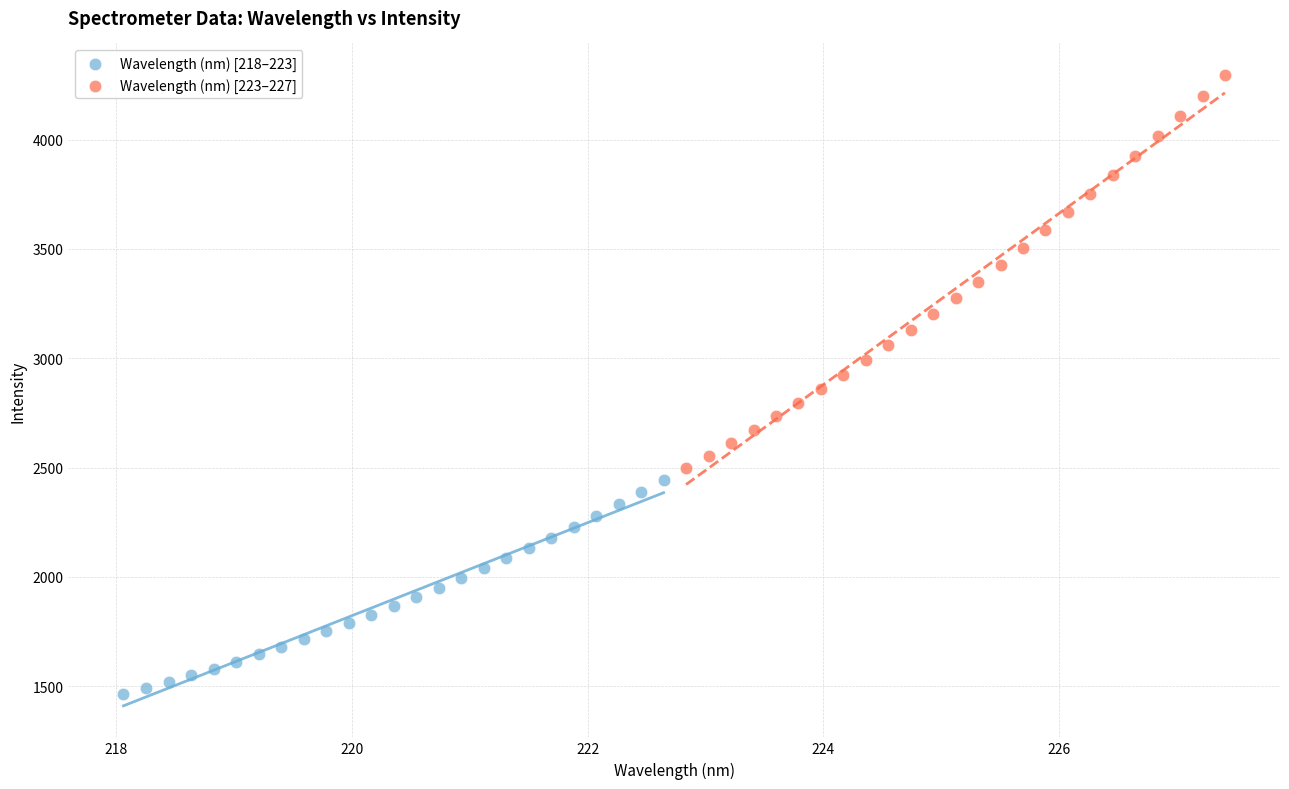

Which series contains the lowest Y value?

Wavelength (nm) [218–223]